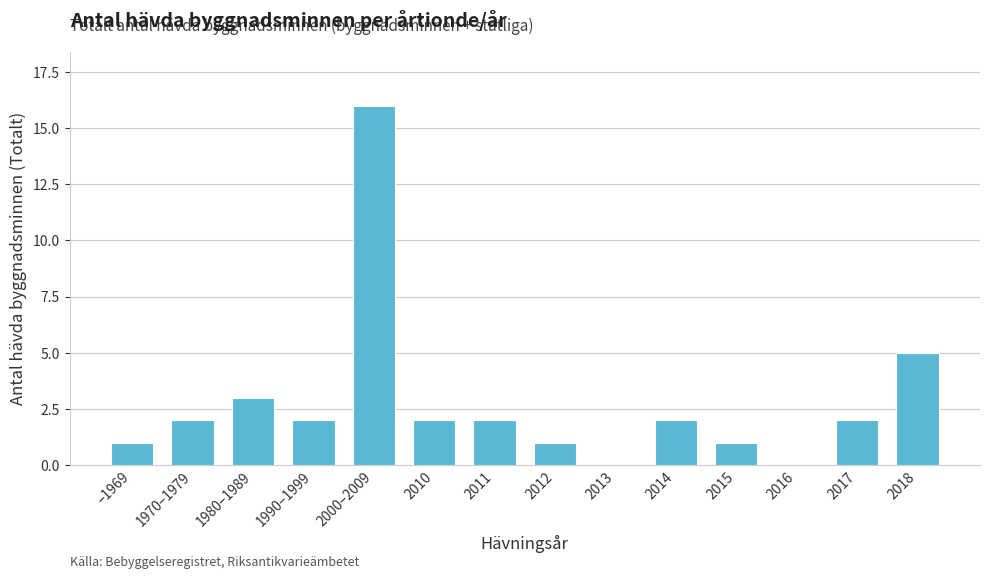

Reading left to right, list all the values displayed in this chart.

–1969=1	1970–1979=2	1980–1989=3	1990–1999=2	2000–2009=16	2010=2	2011=2	2012=1	2013=0	2014=2	2015=1	2016=0	2017=2	2018=5